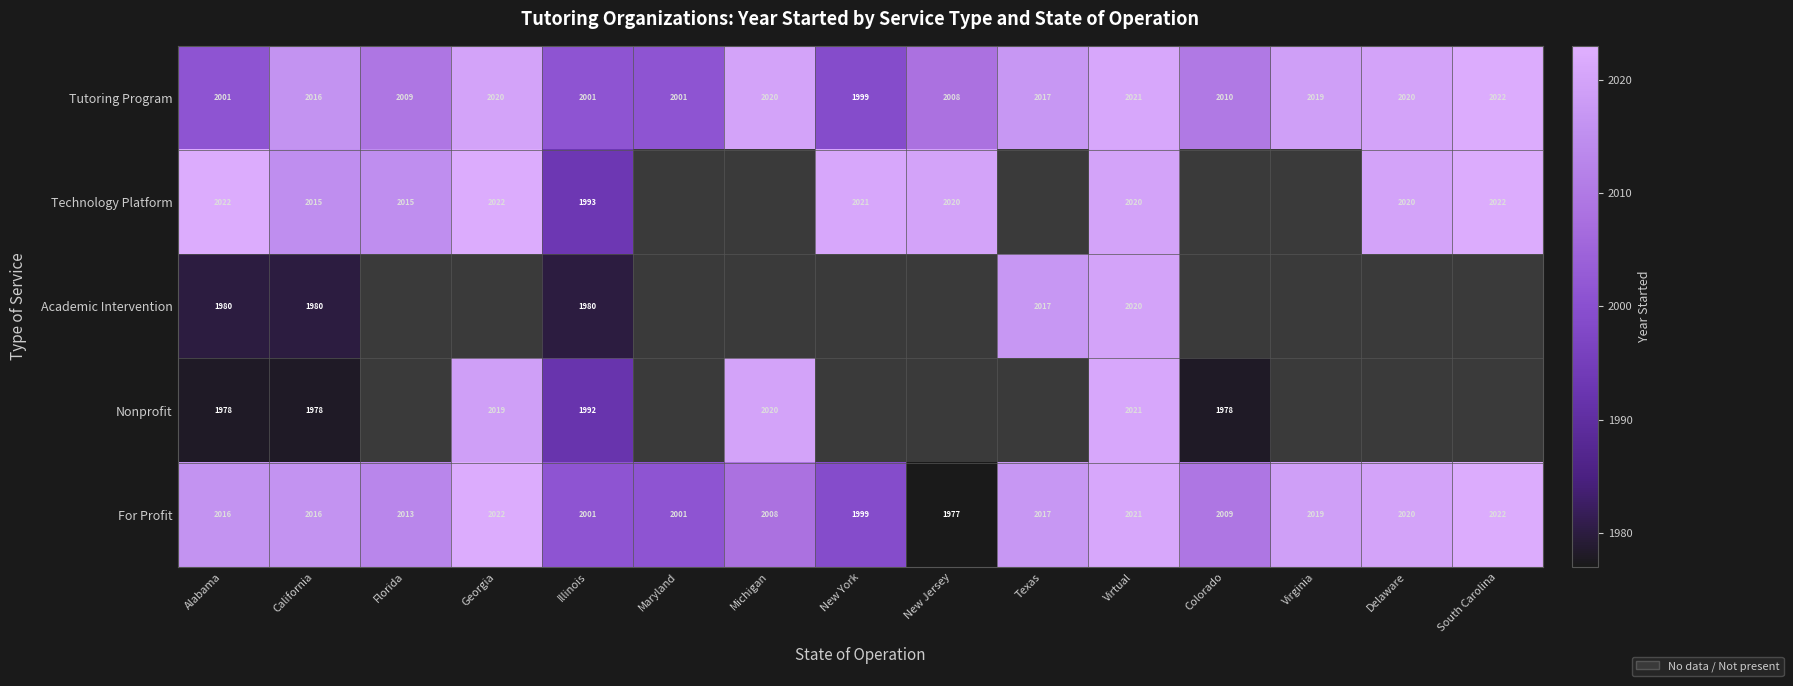

What is the difference between the maximum and second lowest values in the For Profit series?

23